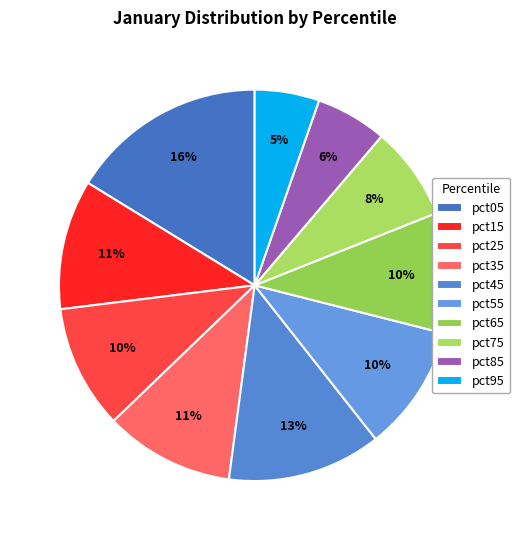

Is there any slice that represents more than half of the pie?

No